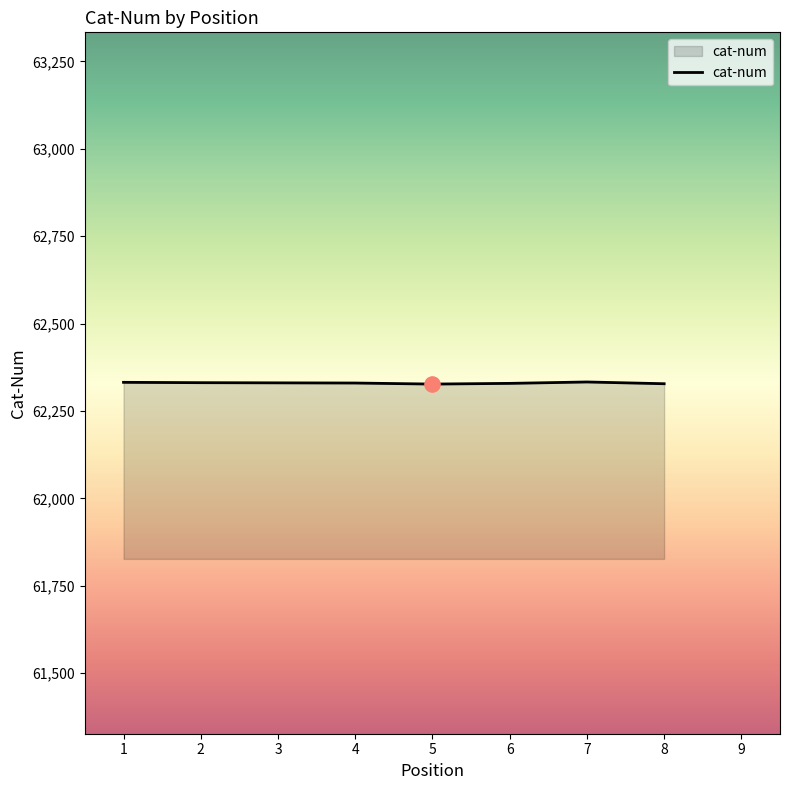

What is the maximum value shown in the chart?

62333